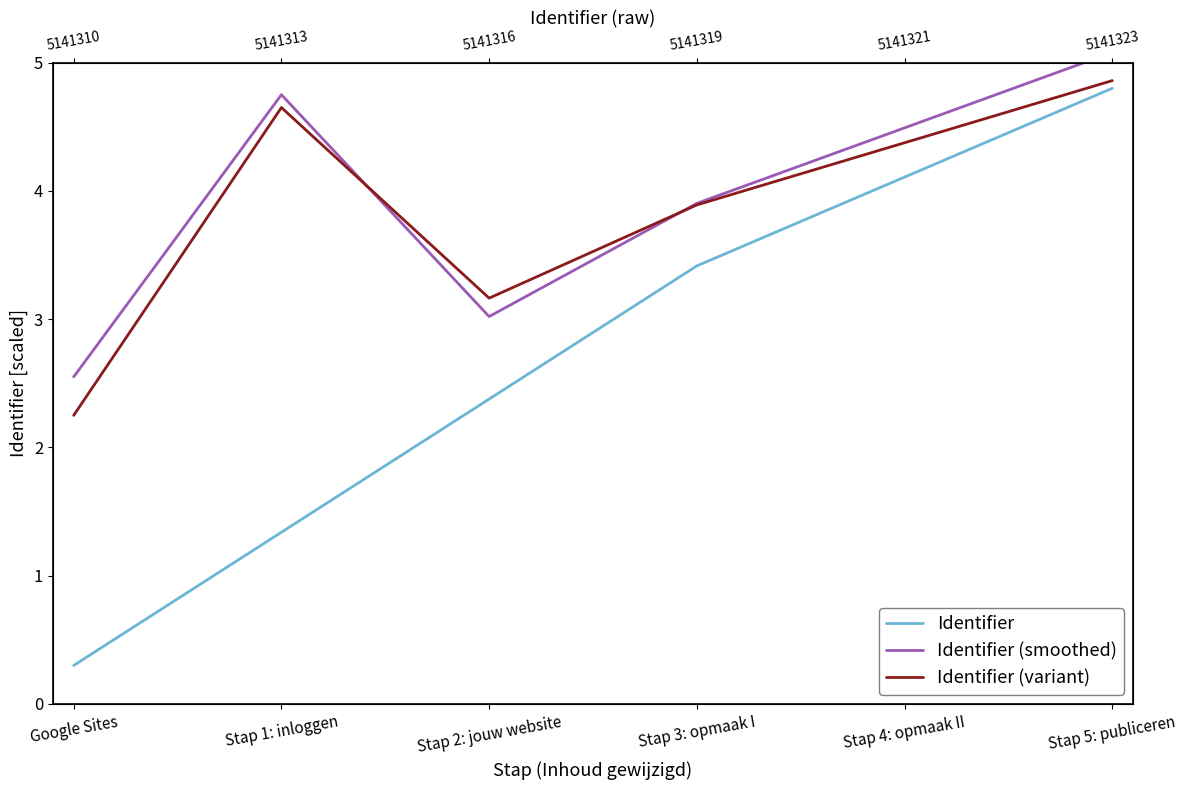

The Identifier (variant) series shows 5.6 at Stap 3: opmaak I. True or false?

False